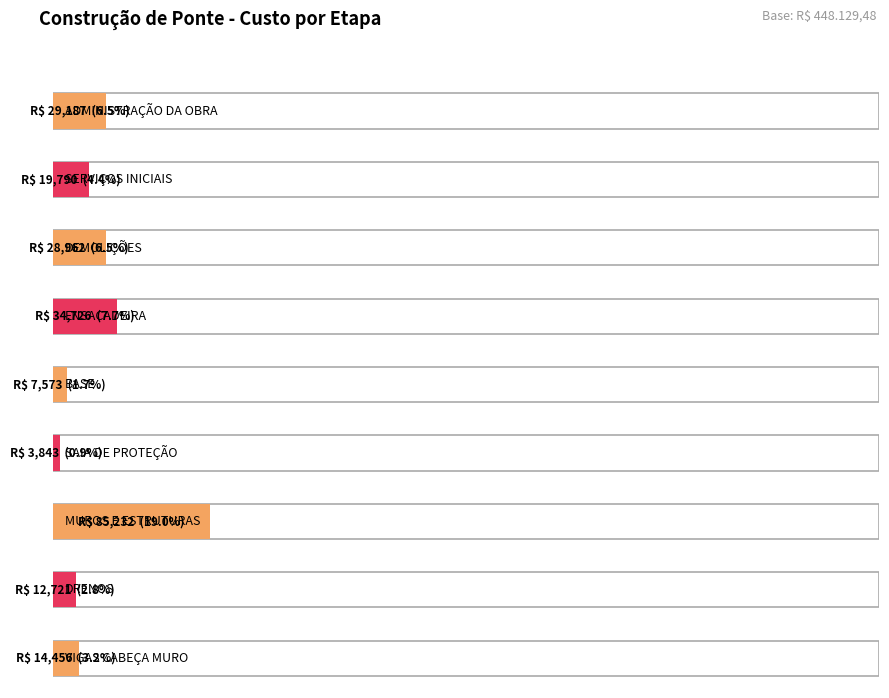

What is the difference between the maximum and second lowest values?

77659.1